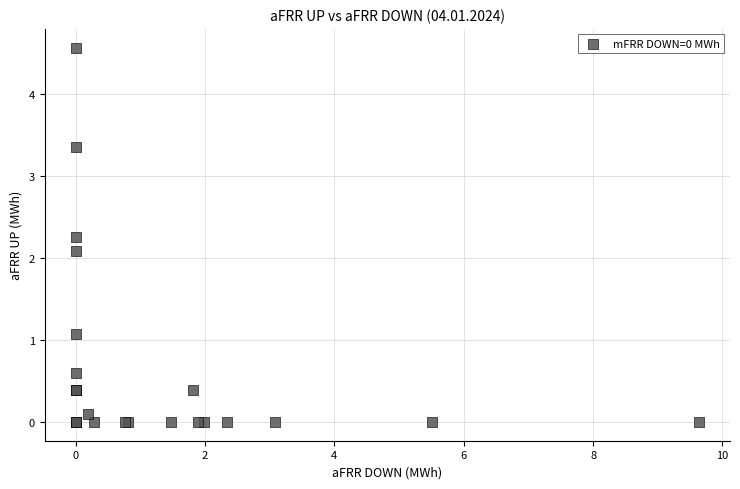

What Y value in the scatter plot is closest to 2?

2.1